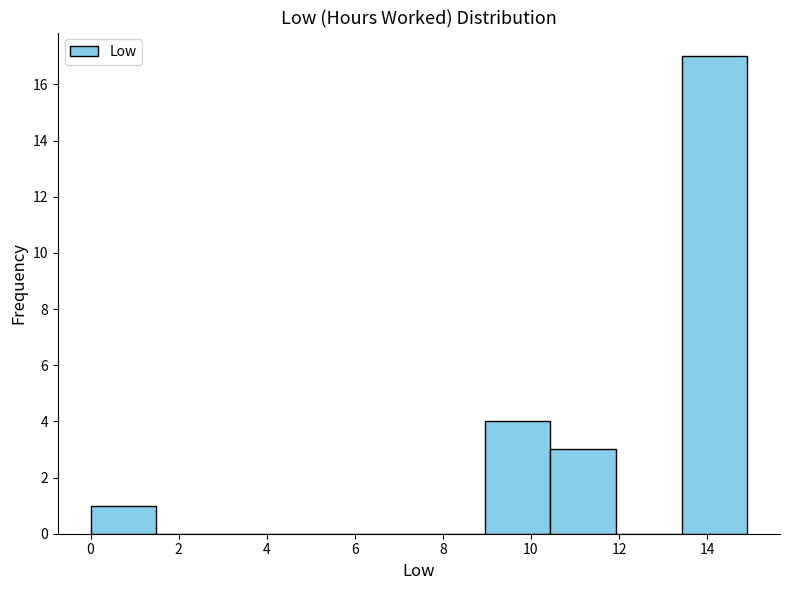

Over which range of the x-axis is the bar tallest?

13.4 to 15.0